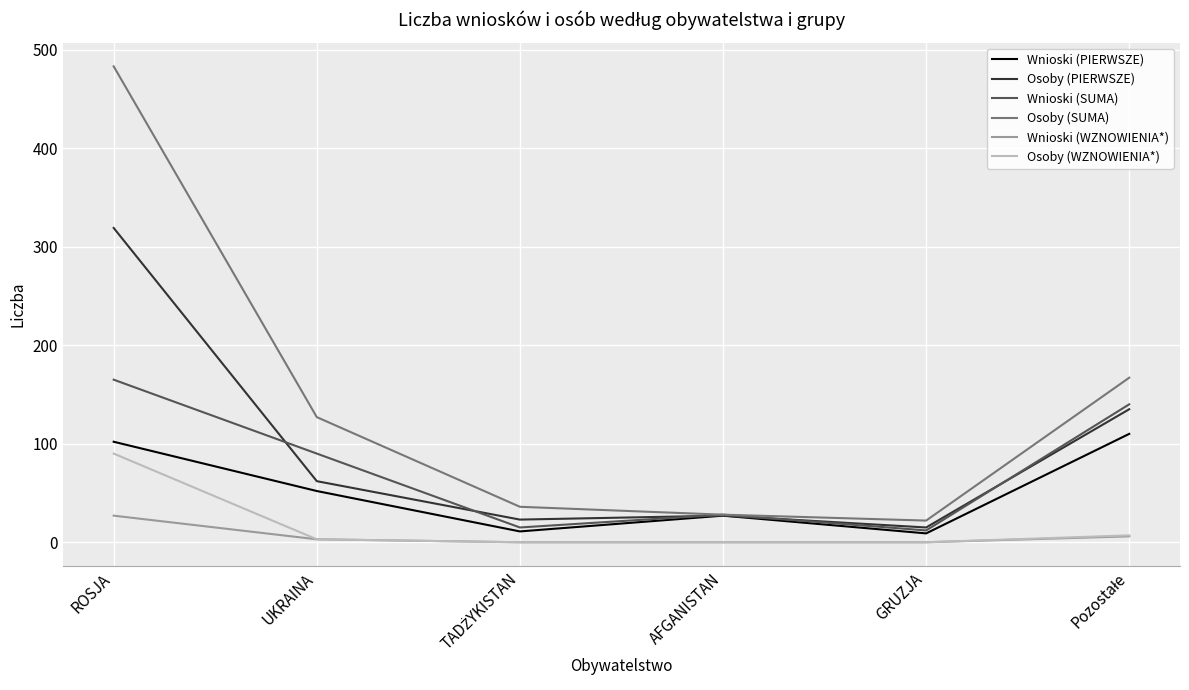

What position from the right is UKRAINA?

5